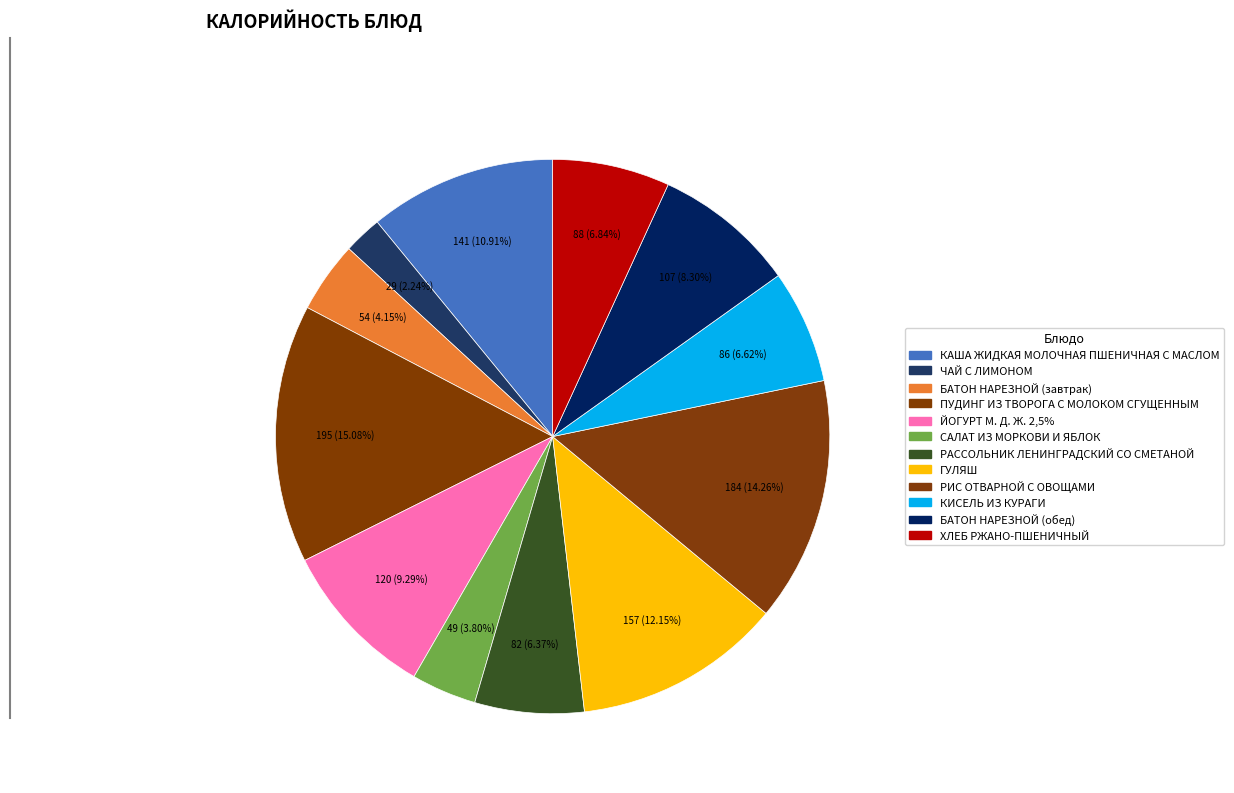

What is the change in value from РАССОЛЬНИК ЛЕНИНГРАДСКИЙ СО СМЕТАНОЙ to БАТОН НАРЕЗНОЙ (обед)?

+24.9